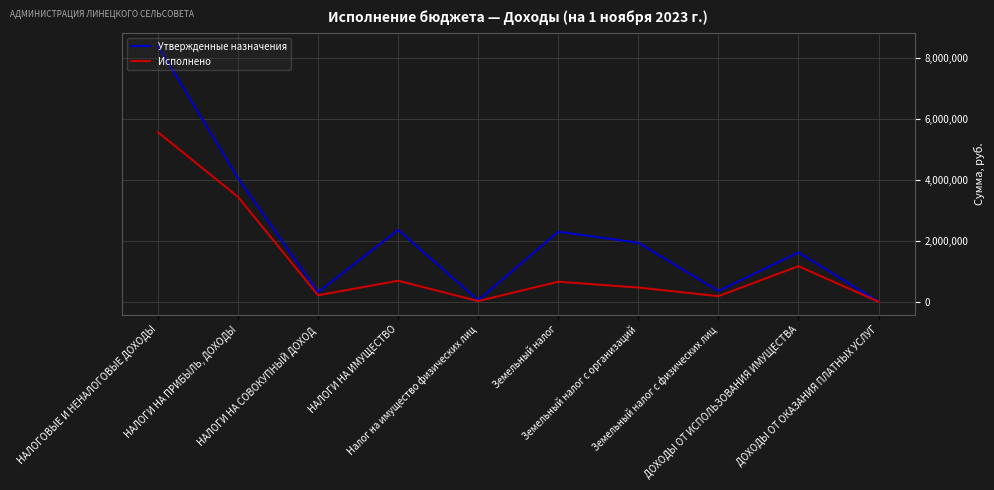

Which series has the largest range (max minus min)?

Утвержденные назначения